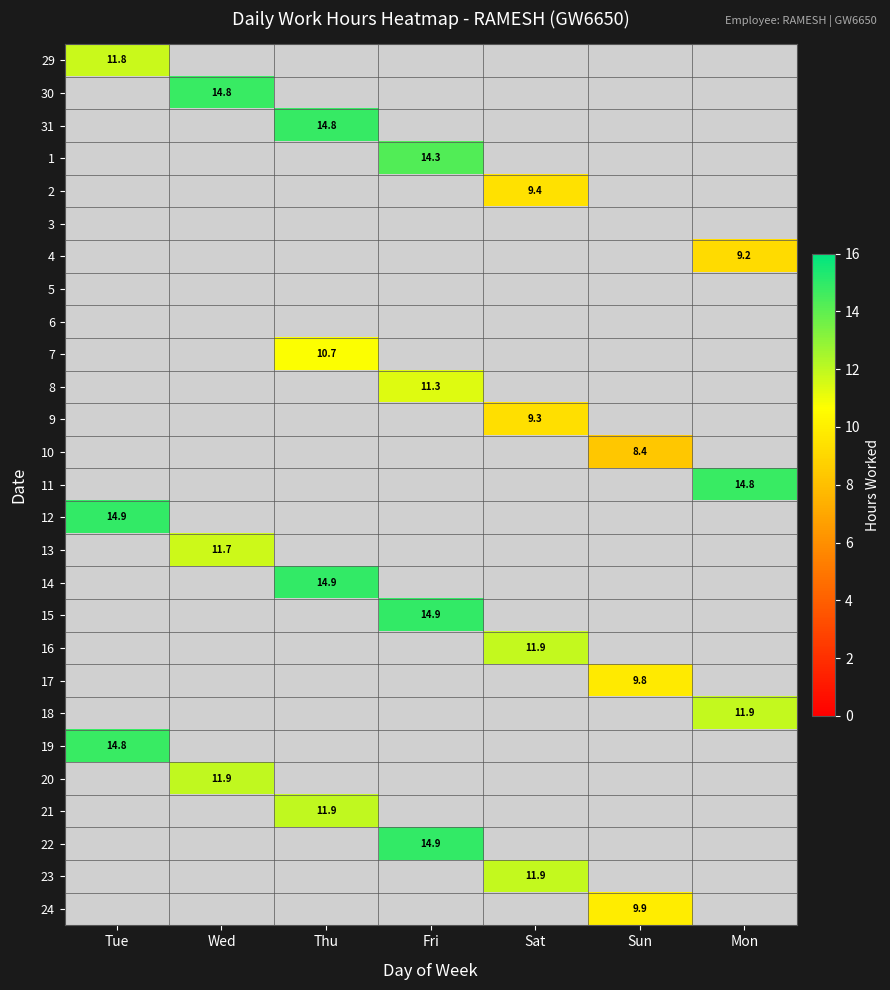

Between Thu and Tue, which is larger?

Tue